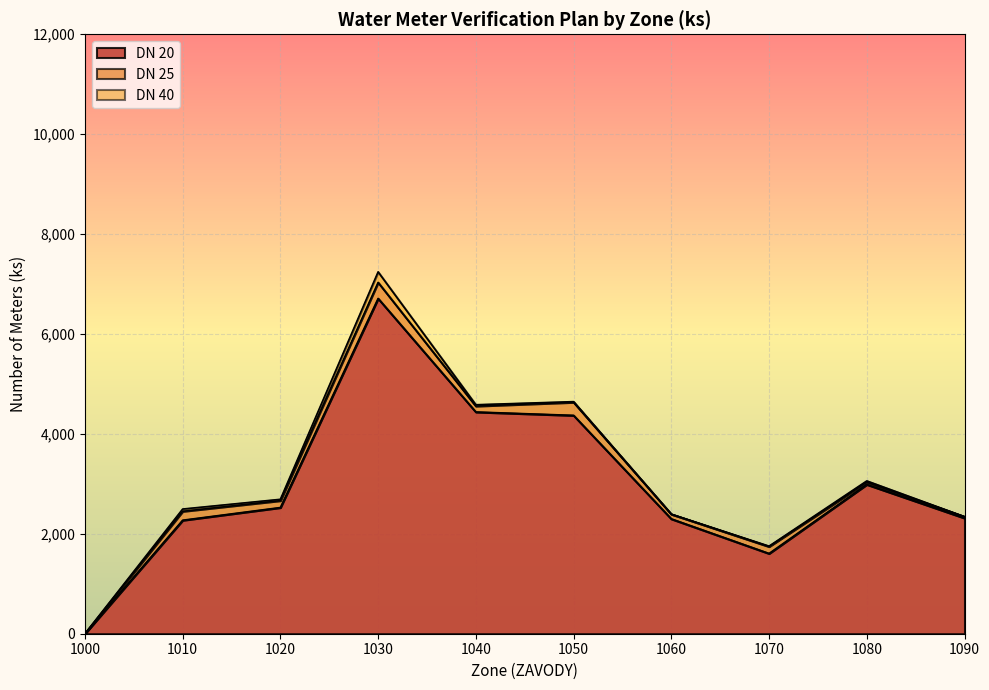

Where does the DN 25 Total series first go above 138?

1010